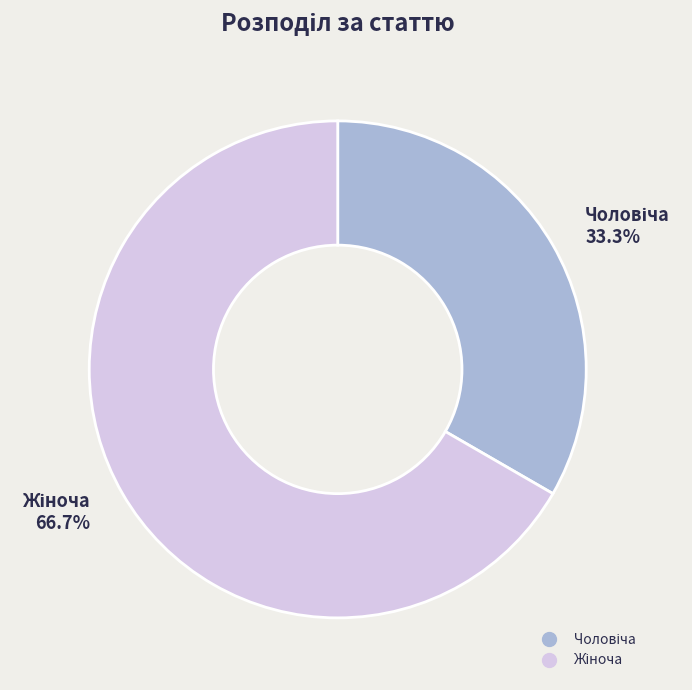

Is there any slice that represents more than half of the pie?

Yes